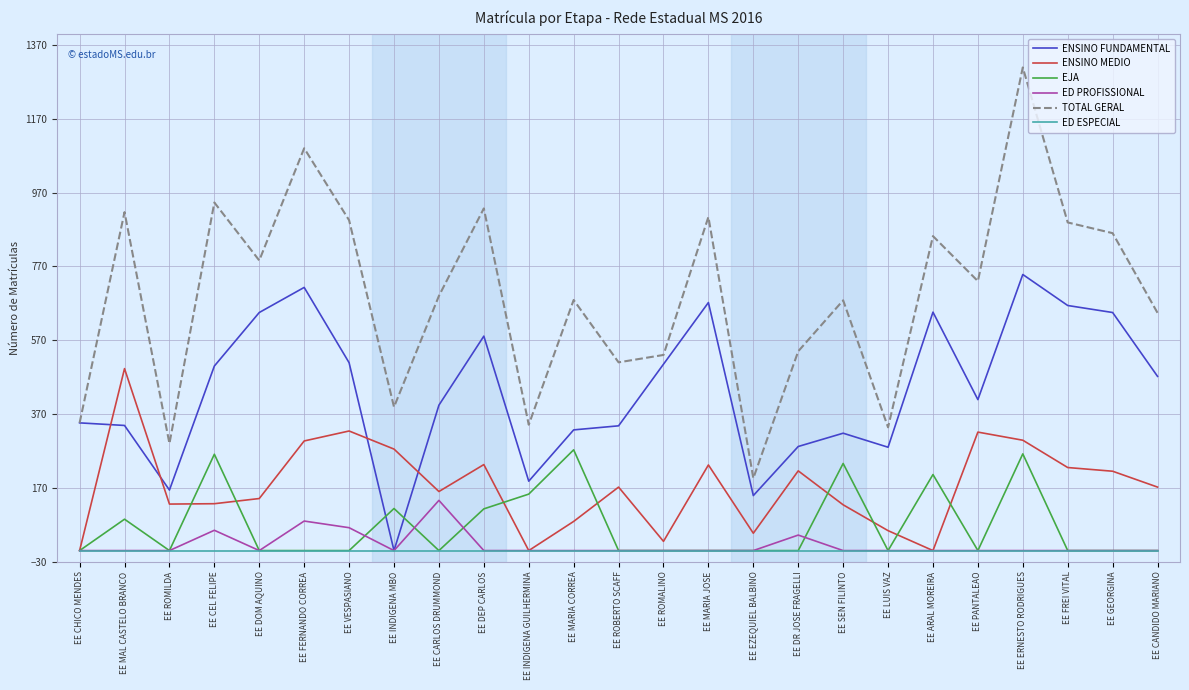

True or false: EJA has more than 2 points higher than both neighbors.

True